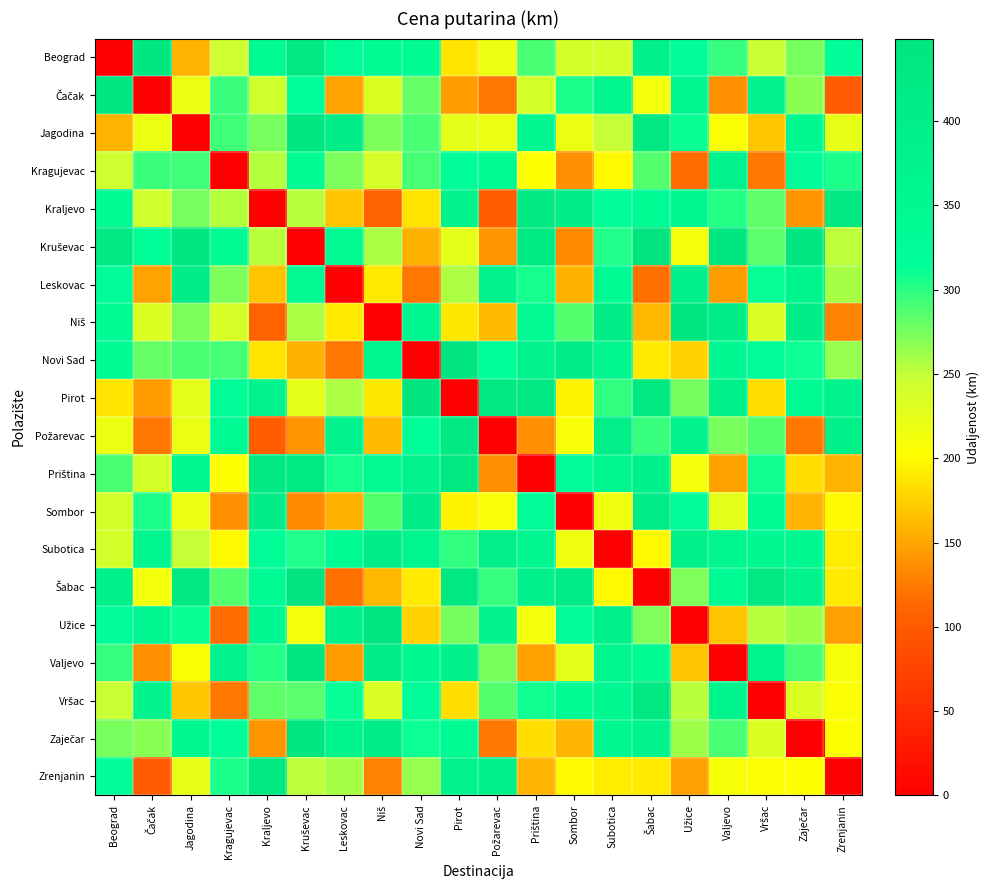

Which series changed the most between Čačak and Zaječar?

Čačak